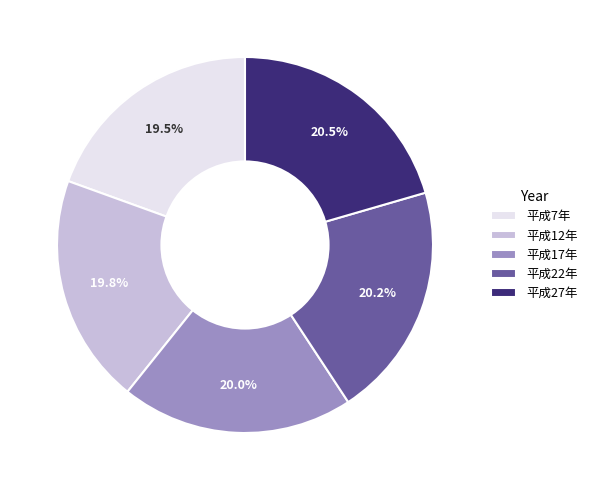

The 平成12年 slice represents 20% of the pie. True or false?

True